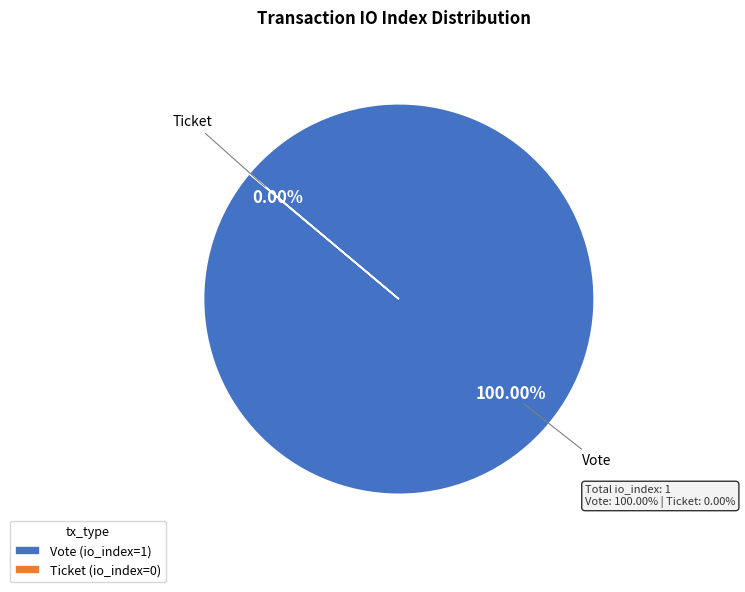

What is the largest slice in the pie chart?

Vote